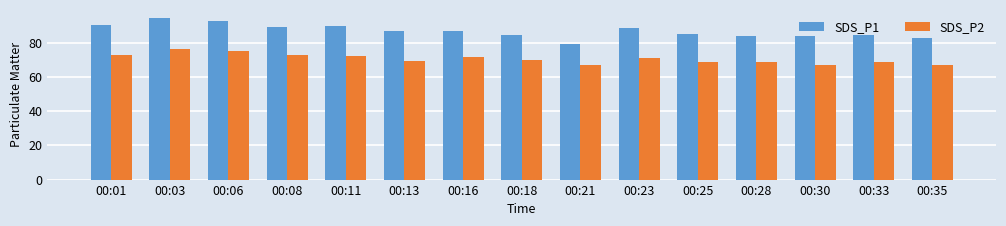

Is it true that SDS_P2 equals 71.7 at 00:16?

True